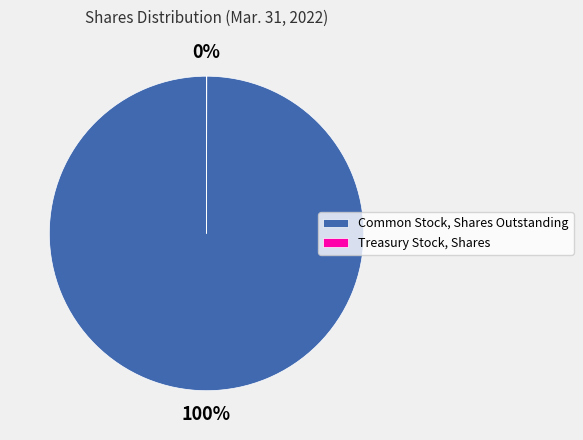

What is the largest slice in the pie chart?

Common Stock, Shares Outstanding